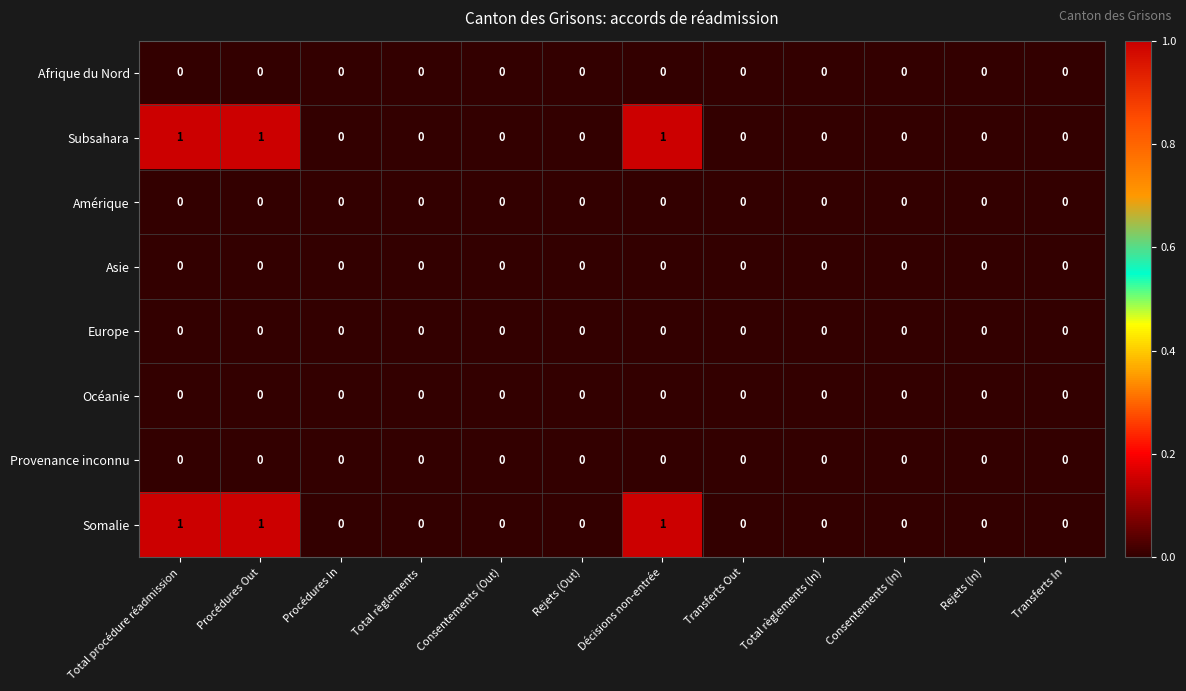

Is it true that Subsahara equals 0 at Transferts Out?

True